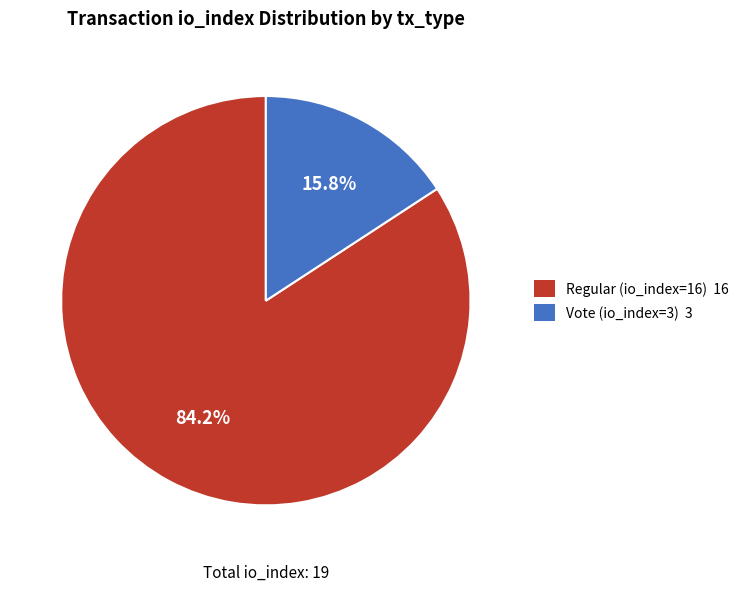

What is the smallest slice in the pie chart?

Vote (io_index=3)